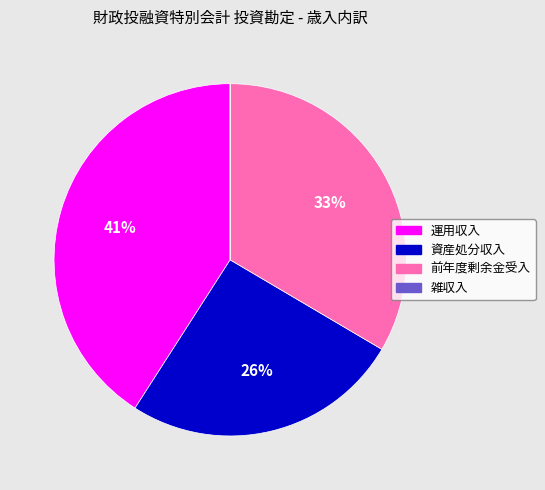

To the nearest percent, what percentage of the pie is 前年度剰余金受入?

33%